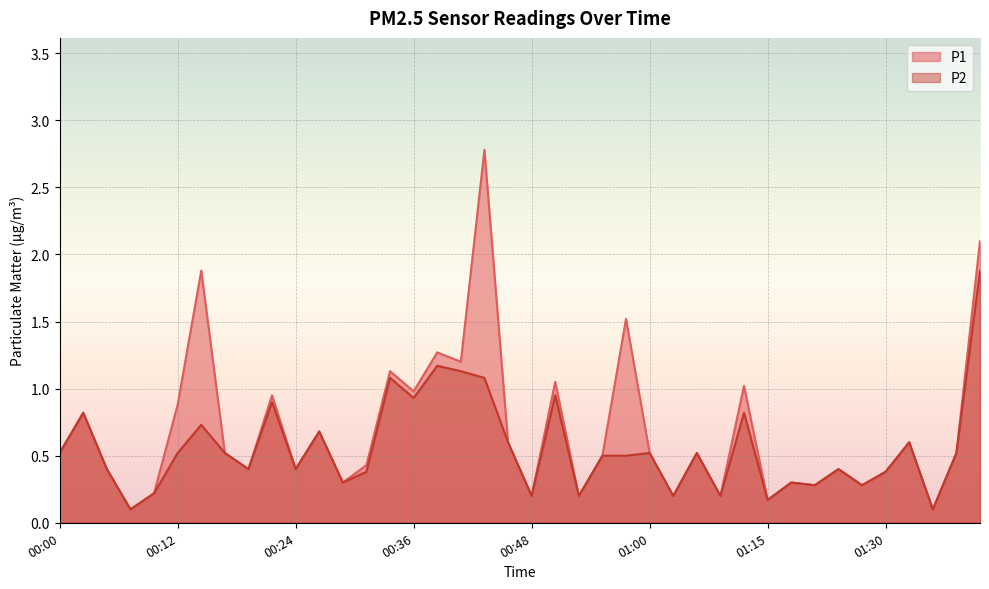

True or false: P2 and P1 cross at least once.

False